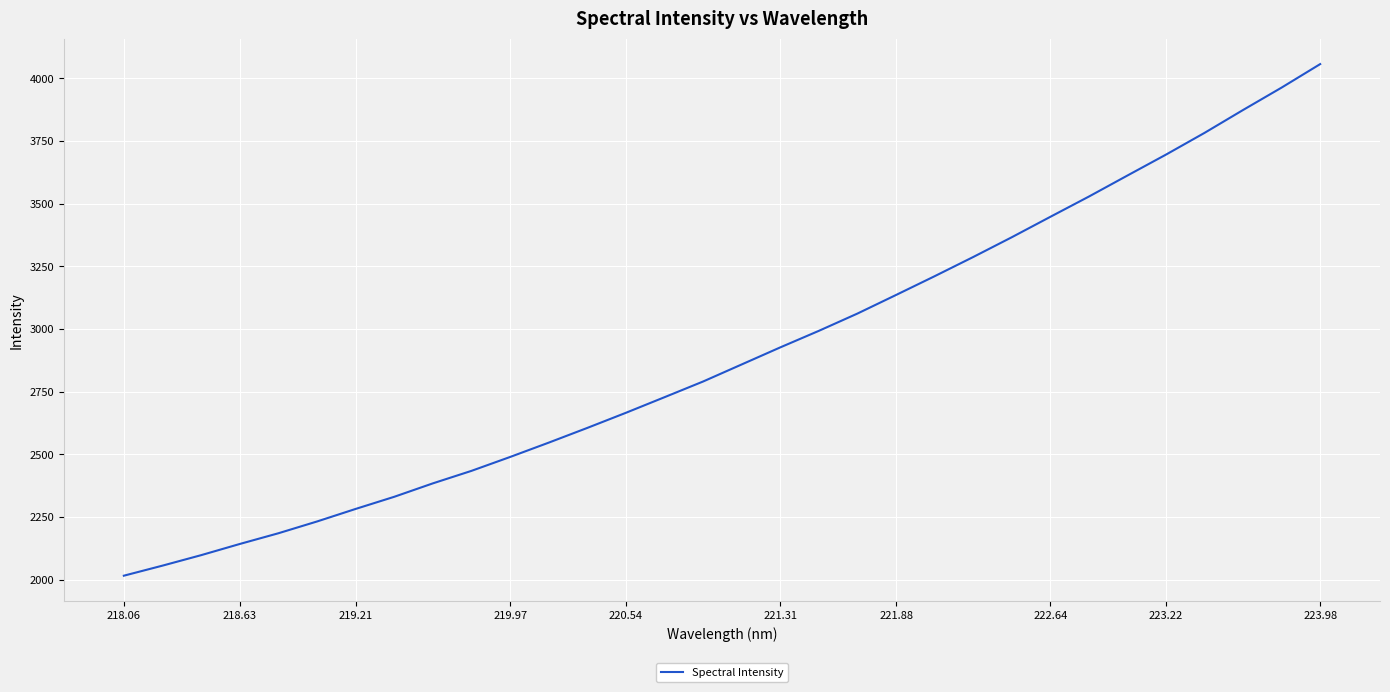

What is the greatest value displayed?

4057.0